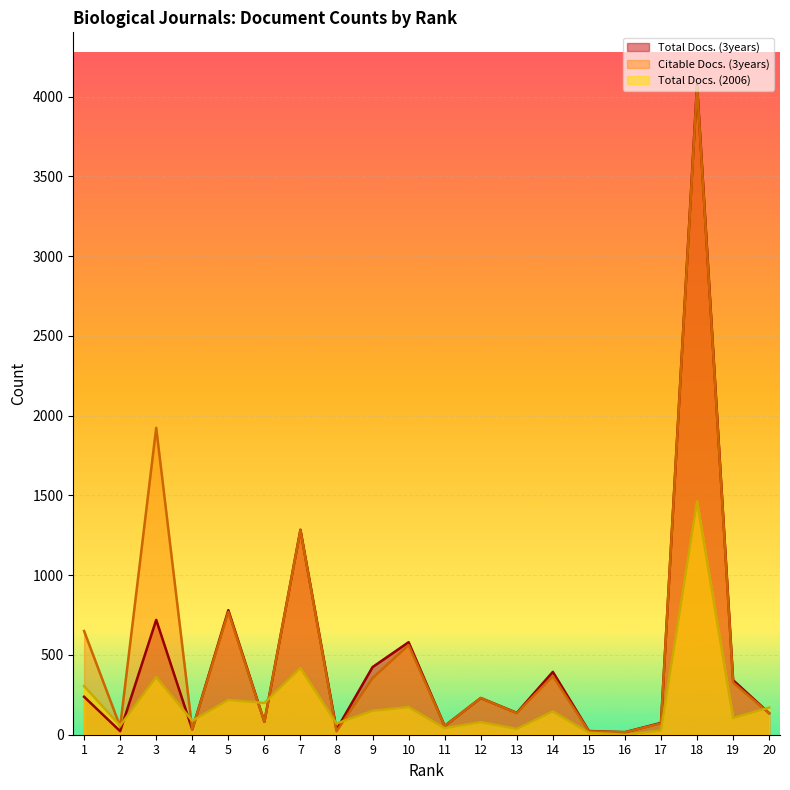

What is the difference between the Total Docs. (2006) values at 10 and 5?

45